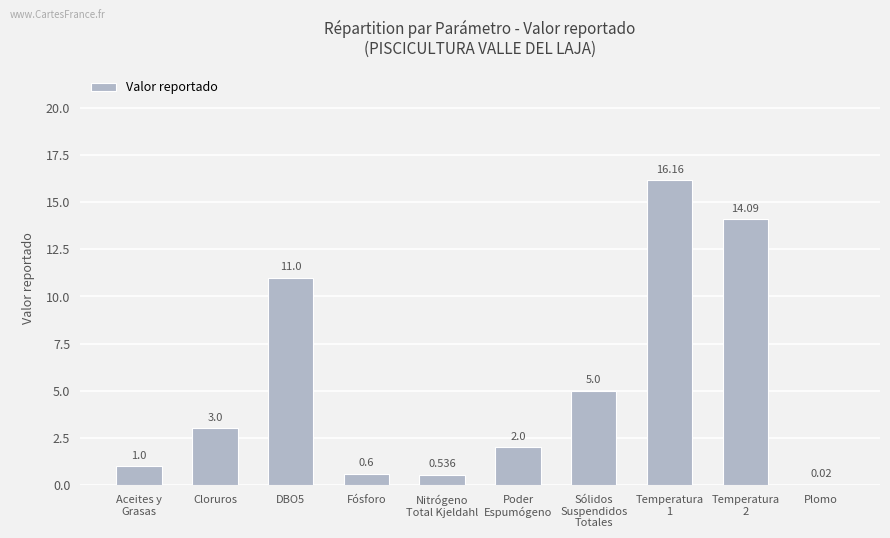

Approximately how many times larger is the value at Poder
Espumógeno compared to DBO5?

0.2